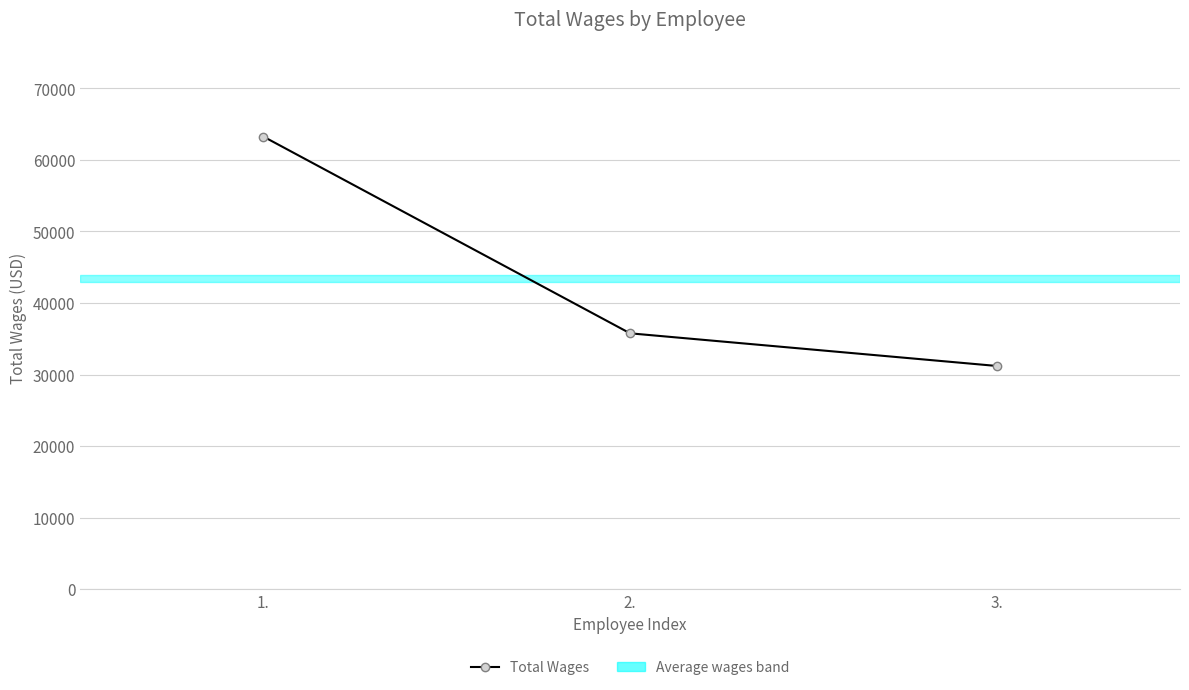

At which label is the value closest to 47227?

2.